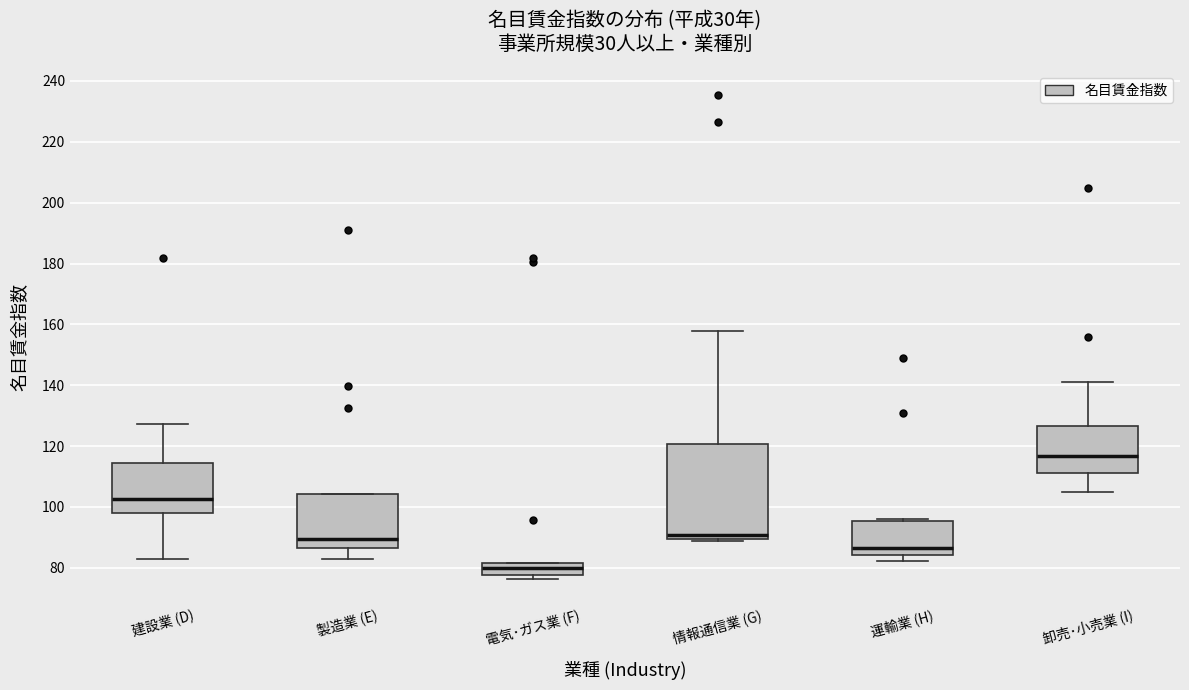

Comparing the boxes themselves (not the whiskers), which one is the tallest?

情報通信業 (G)